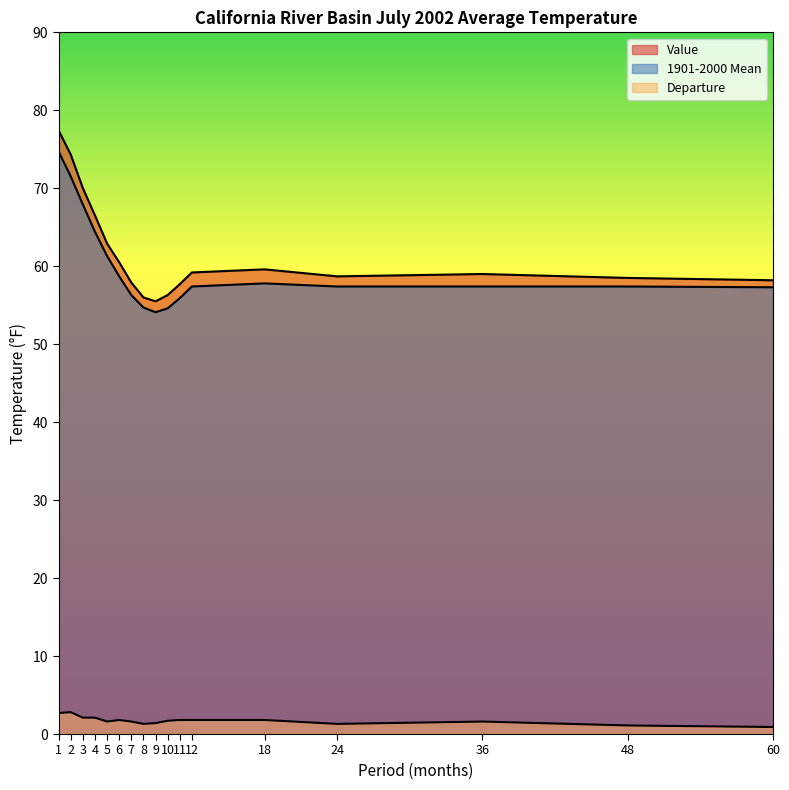

What is the difference between the second highest and second lowest values in the 1901-2000 Mean series?

16.9